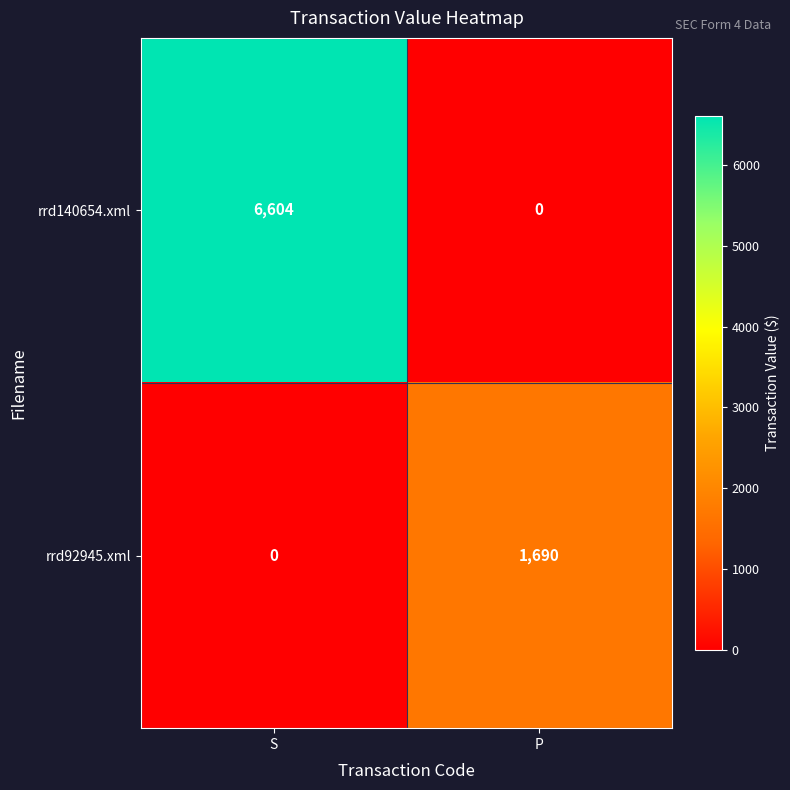

What is the greatest value displayed?

6604